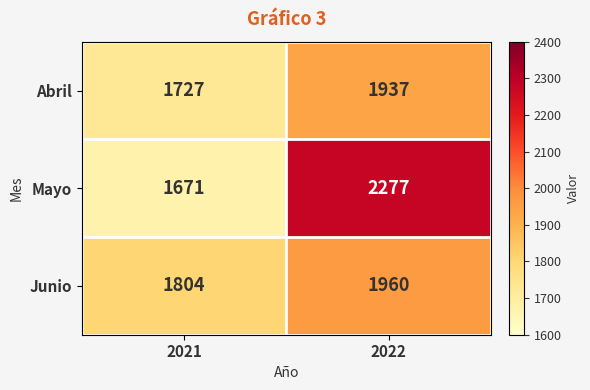

True or false: Junio has a value of 1079 at 2021.

False